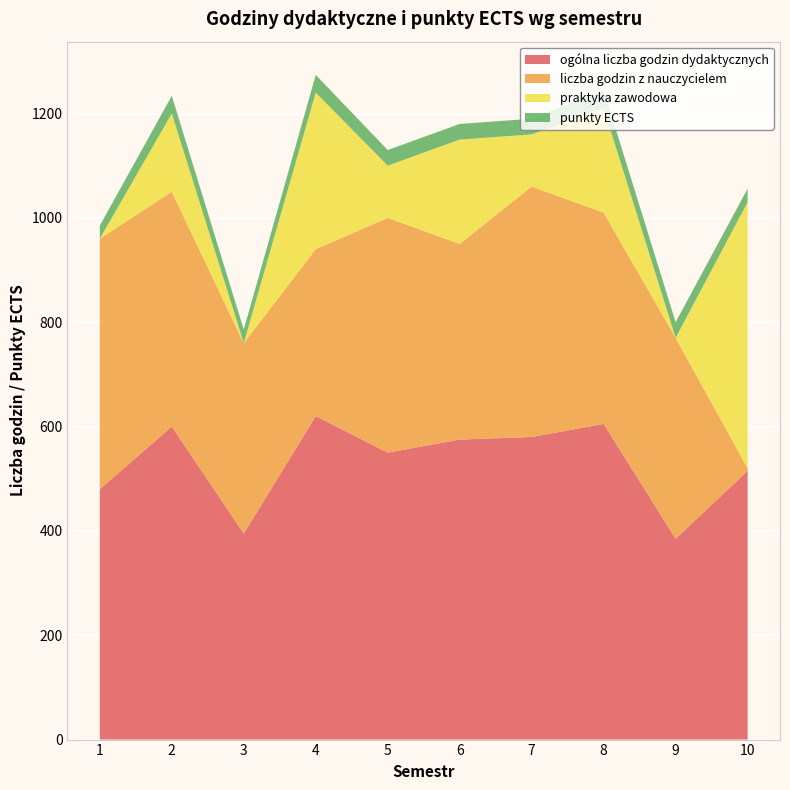

Reading left to right, list all the values displayed in this chart.

ogólna liczba godzin dydaktycznych: 1=480	2=600	3=395	4=620	5=550	6=575	7=580	8=605	9=385	10=515
liczba godzin z nauczycielem: 1=480	2=450	3=365	4=320	5=450	6=375	7=480	8=405	9=385	10=5
praktyka zawodowa: 1=0	2=150	3=0	4=300	5=100	6=200	7=100	8=200	9=0	10=510
punkty ECTS: 1=25	2=34	3=26	4=34	5=30	6=30	7=30	8=35	9=30	10=26